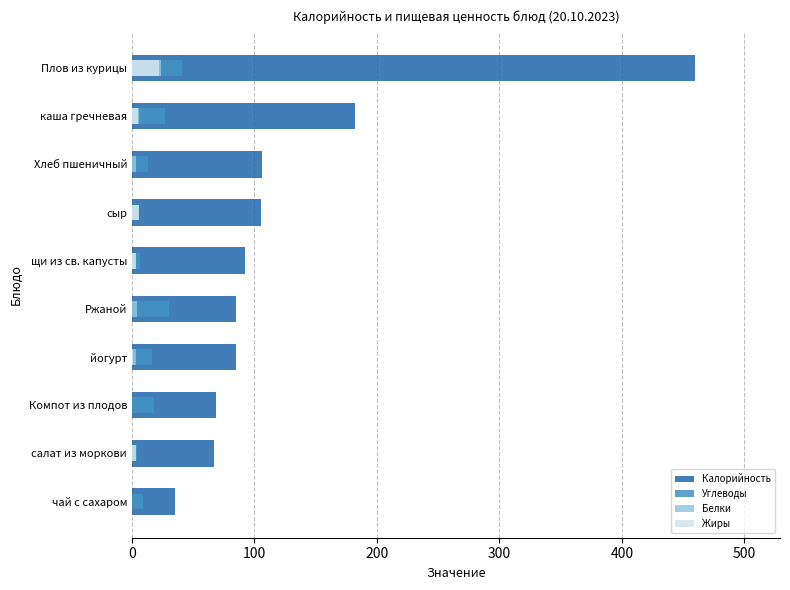

What is the total value across all series at каша гречневая?

220